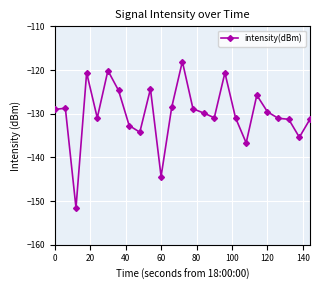

What is the value of the 25th point from the left?

-131.2